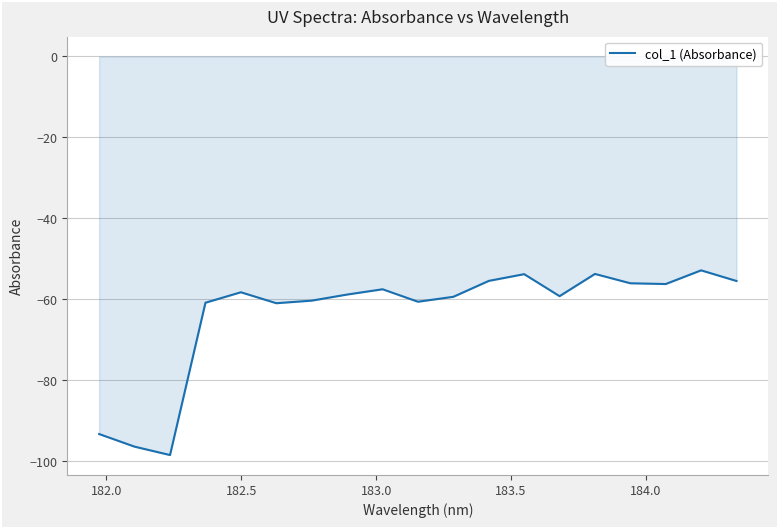

What is the smallest value displayed?

-98.4